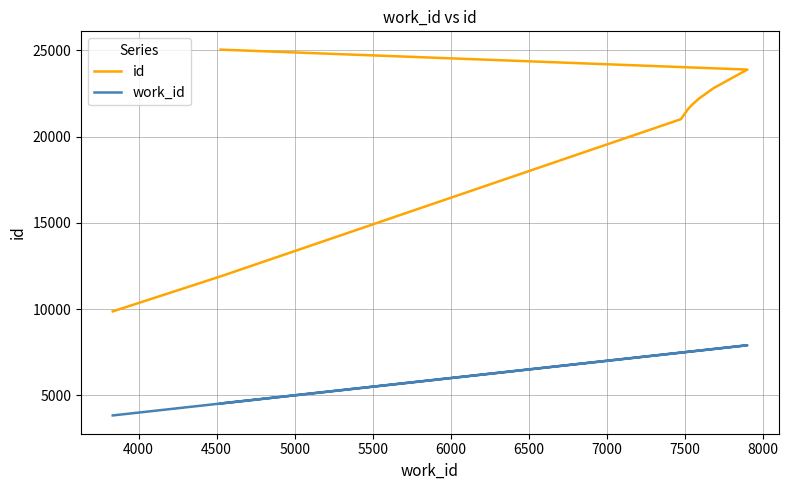

What is the spread (max minus min) of values at 7500?

15982